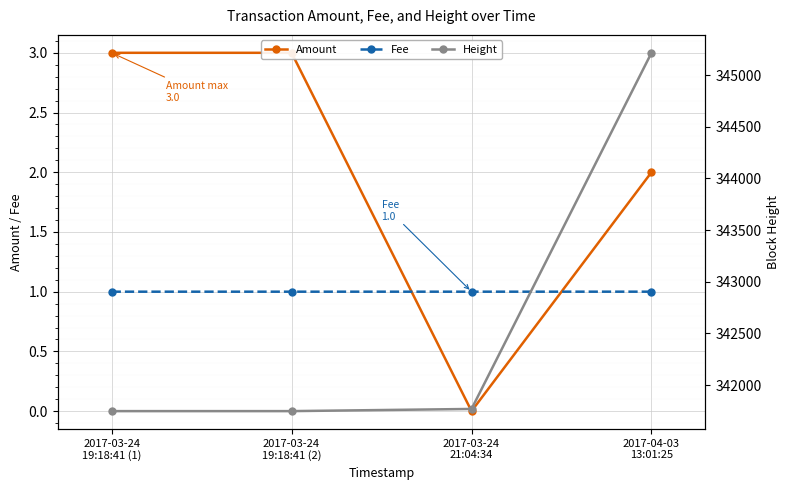

True or false: Height has more than 0 points higher than both neighbors.

False